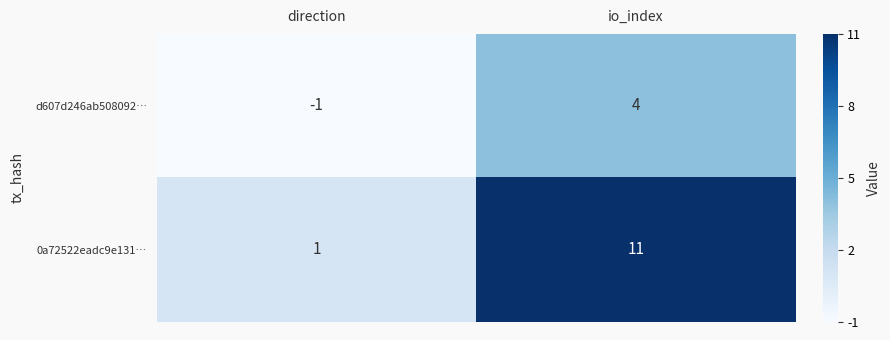

Reading left to right, transcribe all the data shown in this chart.

d607d246ab508092…: -1	4
0a72522eadc9e131…: 1	11